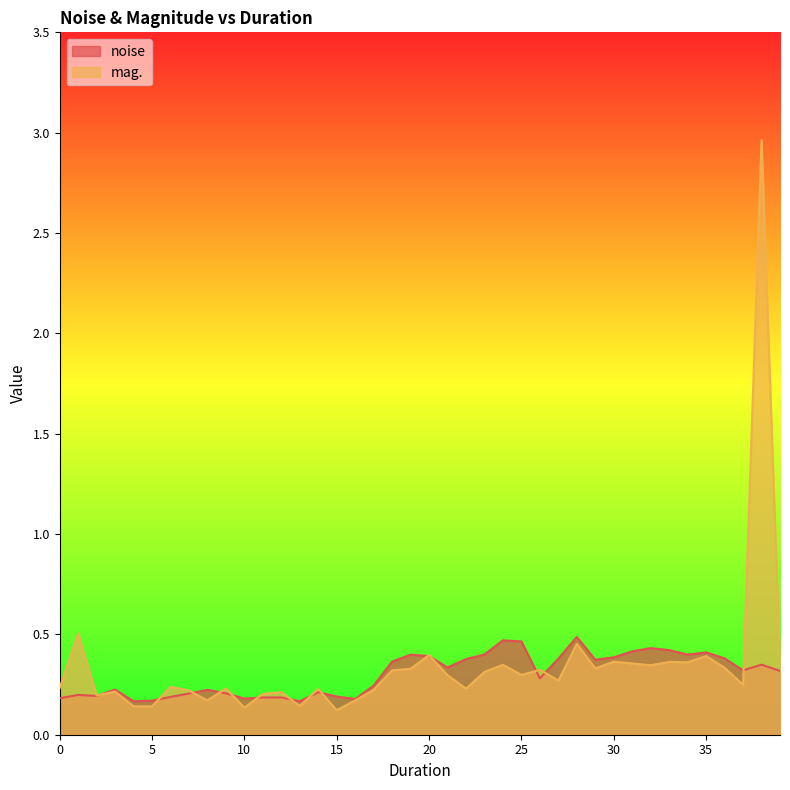

Count the number of data series in this chart.

2